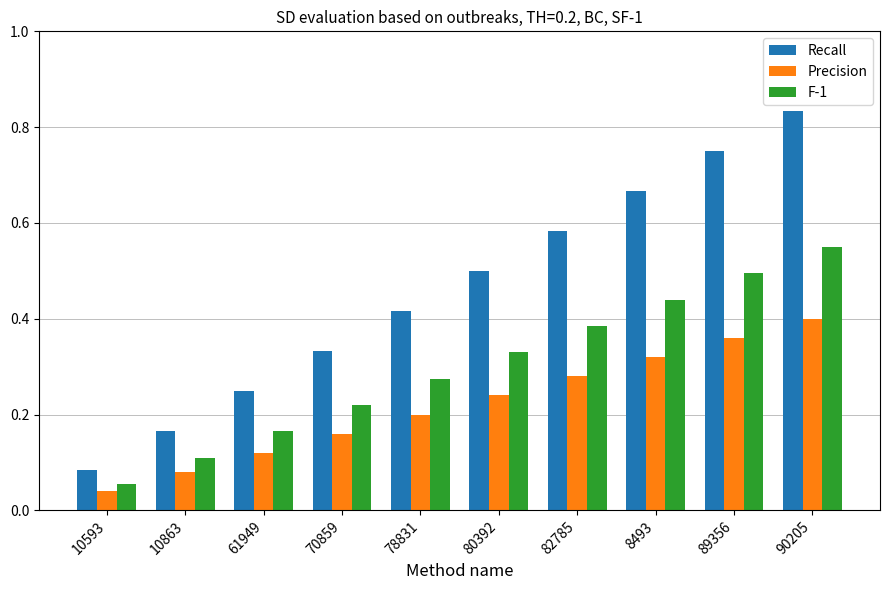

Count the F-1 values in the range 0 to 1.

10